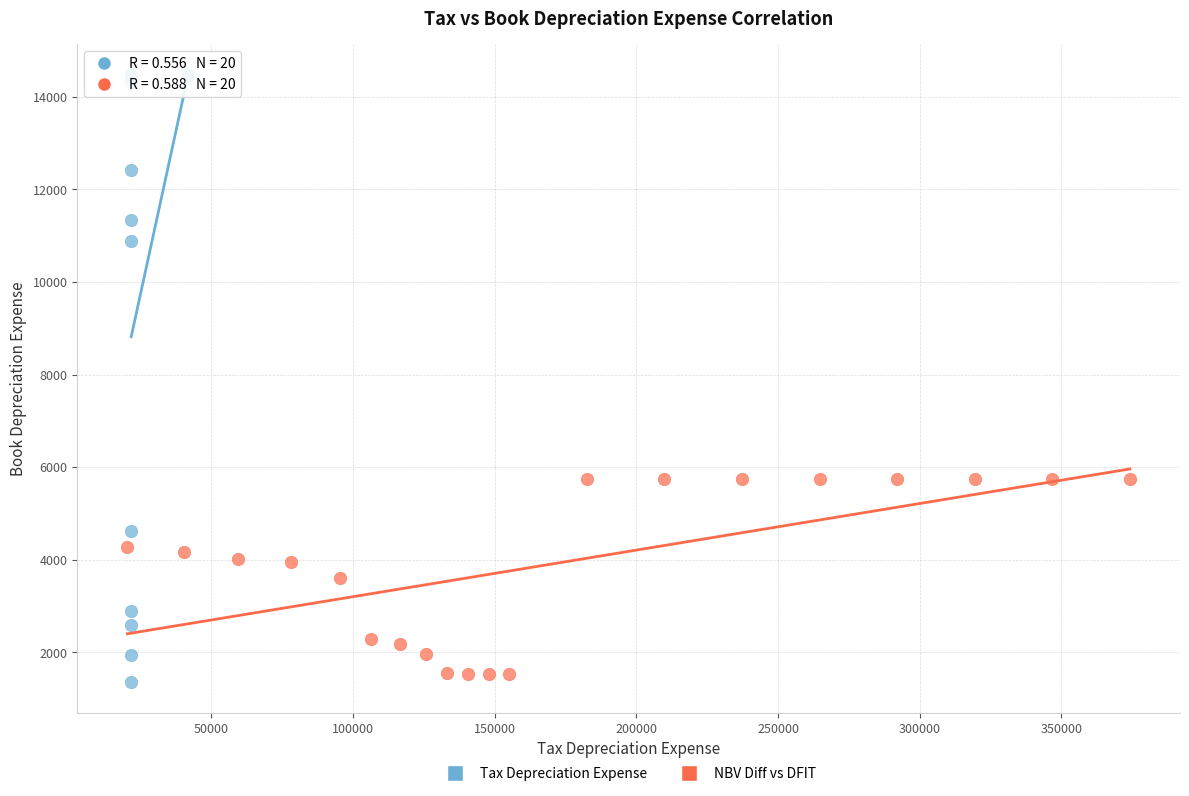

Which series contains the highest Y value?

Tax Depreciation Expense